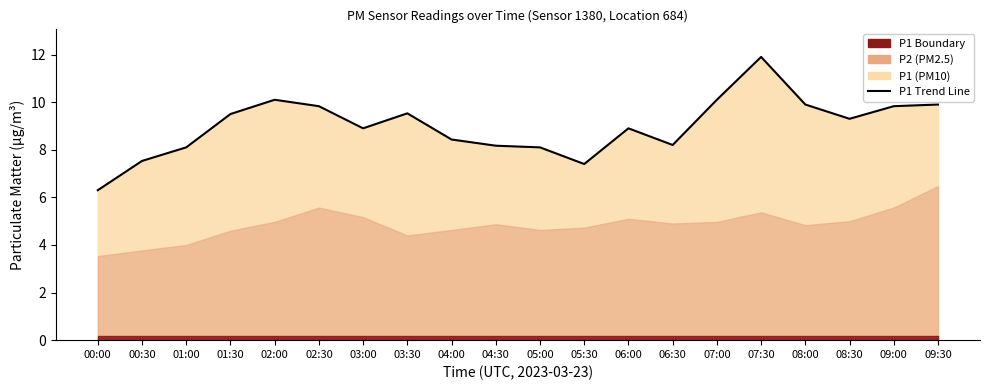

What is the value of the 5th point from the left?

10.1